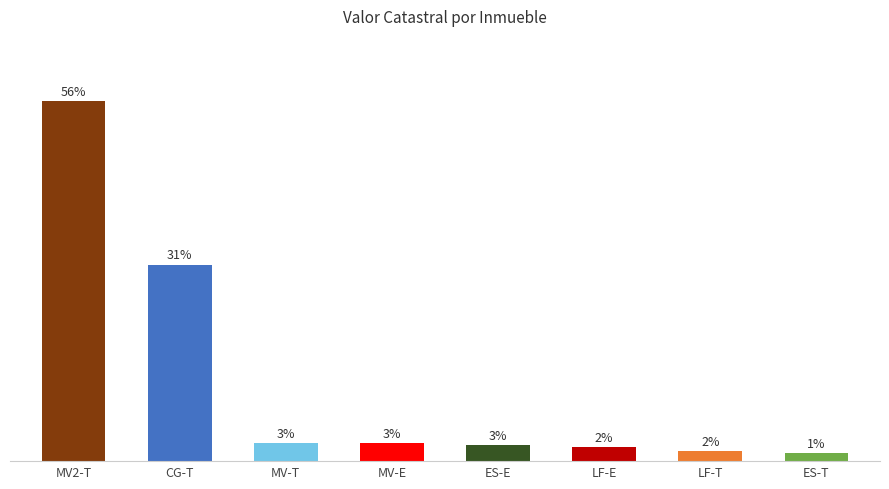

Rank the categories by value from lowest to highest.

ES-T, LF-T, LF-E, ES-E, MV-E, MV-T, CG-T, MV2-T